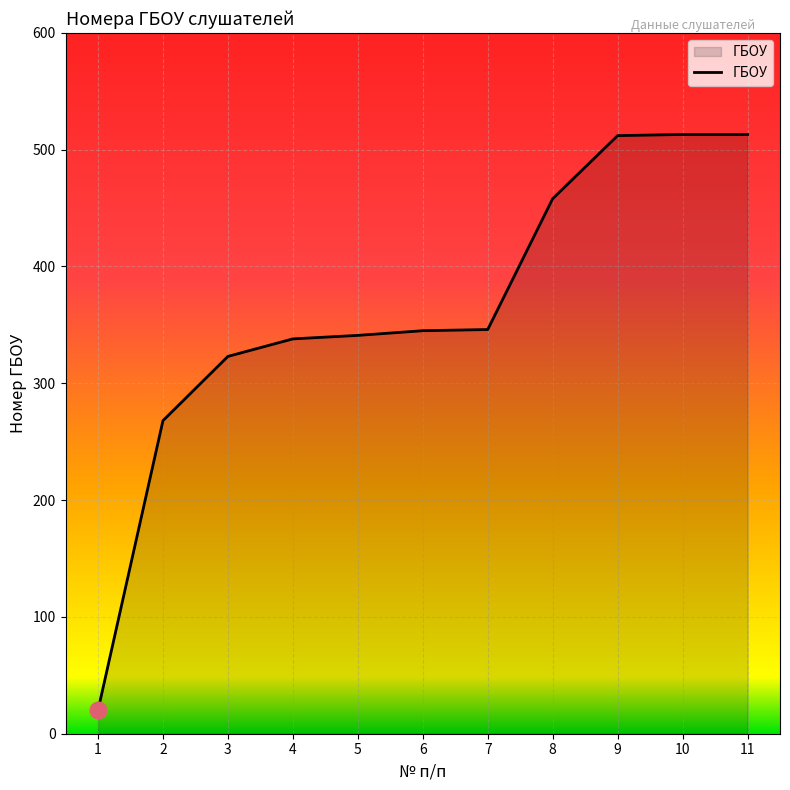

What is the average value?

362